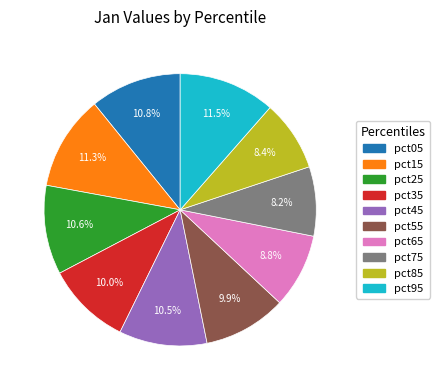

Which has a higher value, pct85 or pct45?

pct45